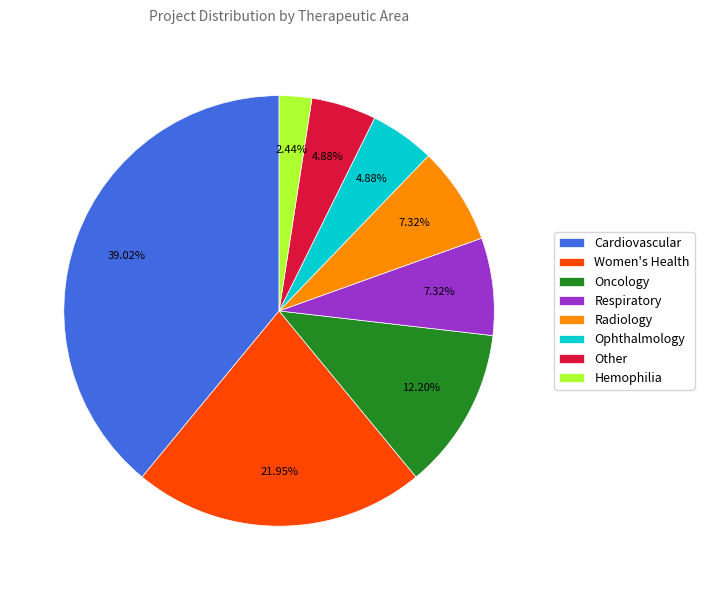

Is it true that Oncology is 1% of the pie?

False